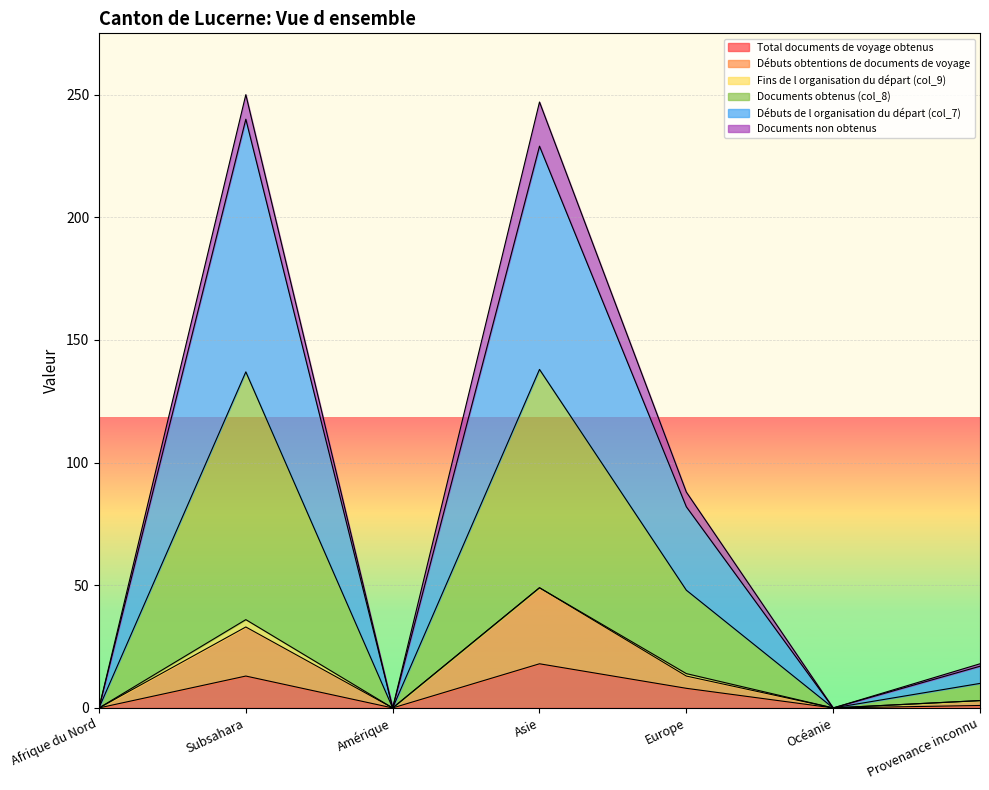

What is the highest value of the Total documents de voyage obtenus series?

18